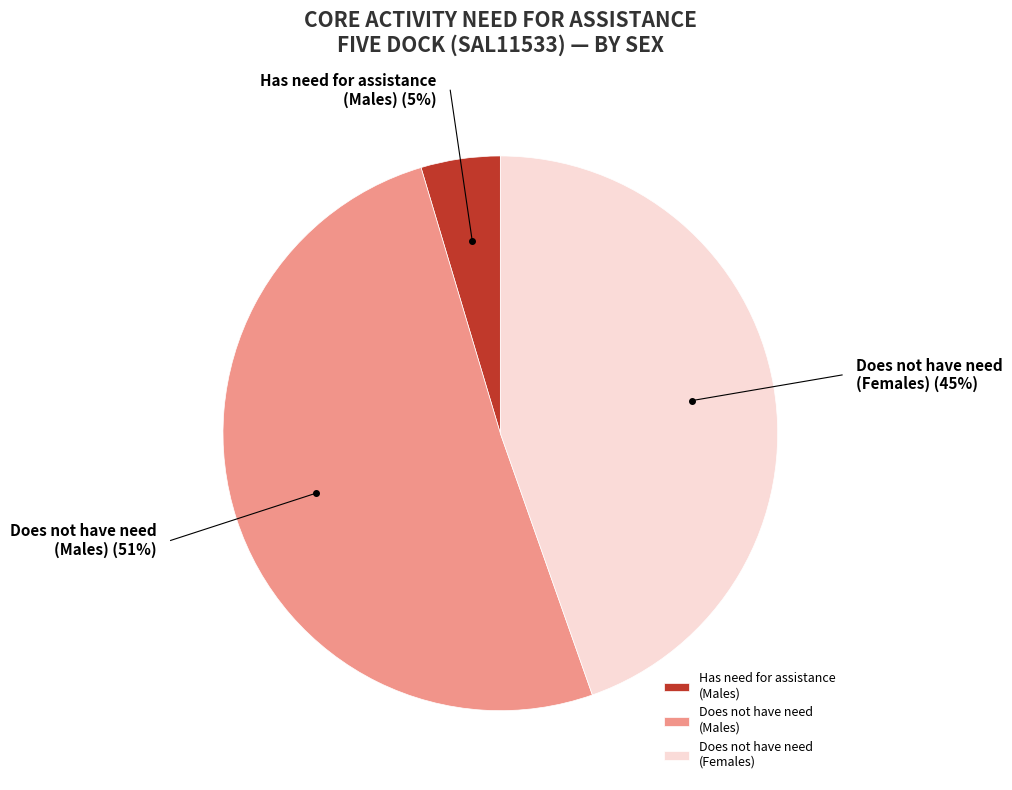

Rank the categories by value from lowest to highest.

Has need for assistance (Males), Does not have need (Females), Does not have need (Males)